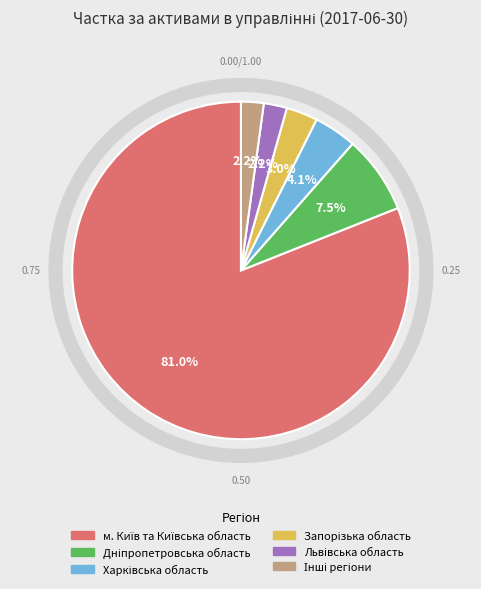

How much of the chart is everything except Дніпропетровська область?

92.5%